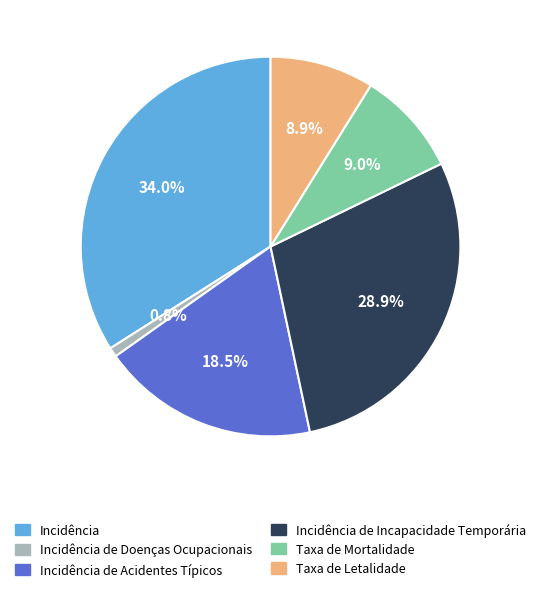

The Incidência de Incapacidade Temporária slice represents 29% of the pie. True or false?

True